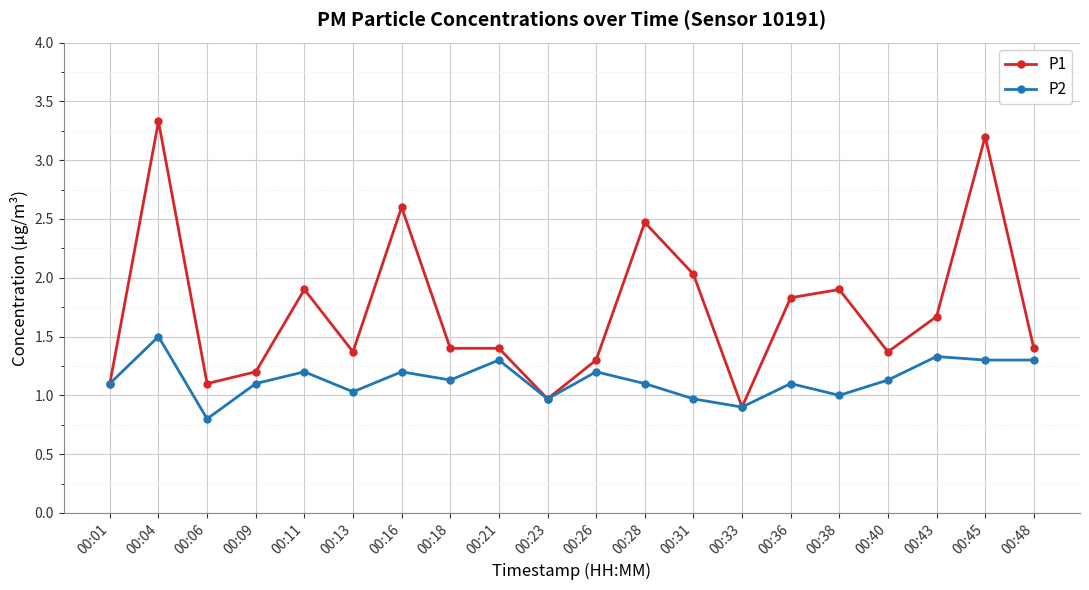

At which category is the sum across all series the highest?

00:04